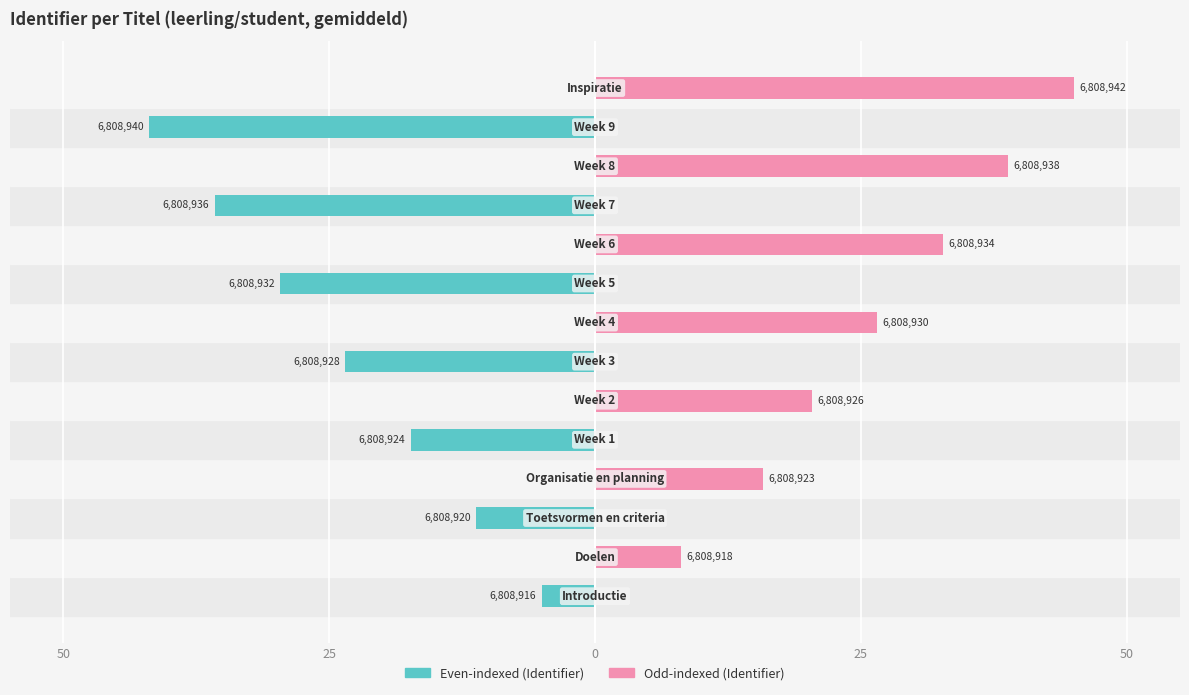

What is the highest value of the Odd-indexed series?

45.0